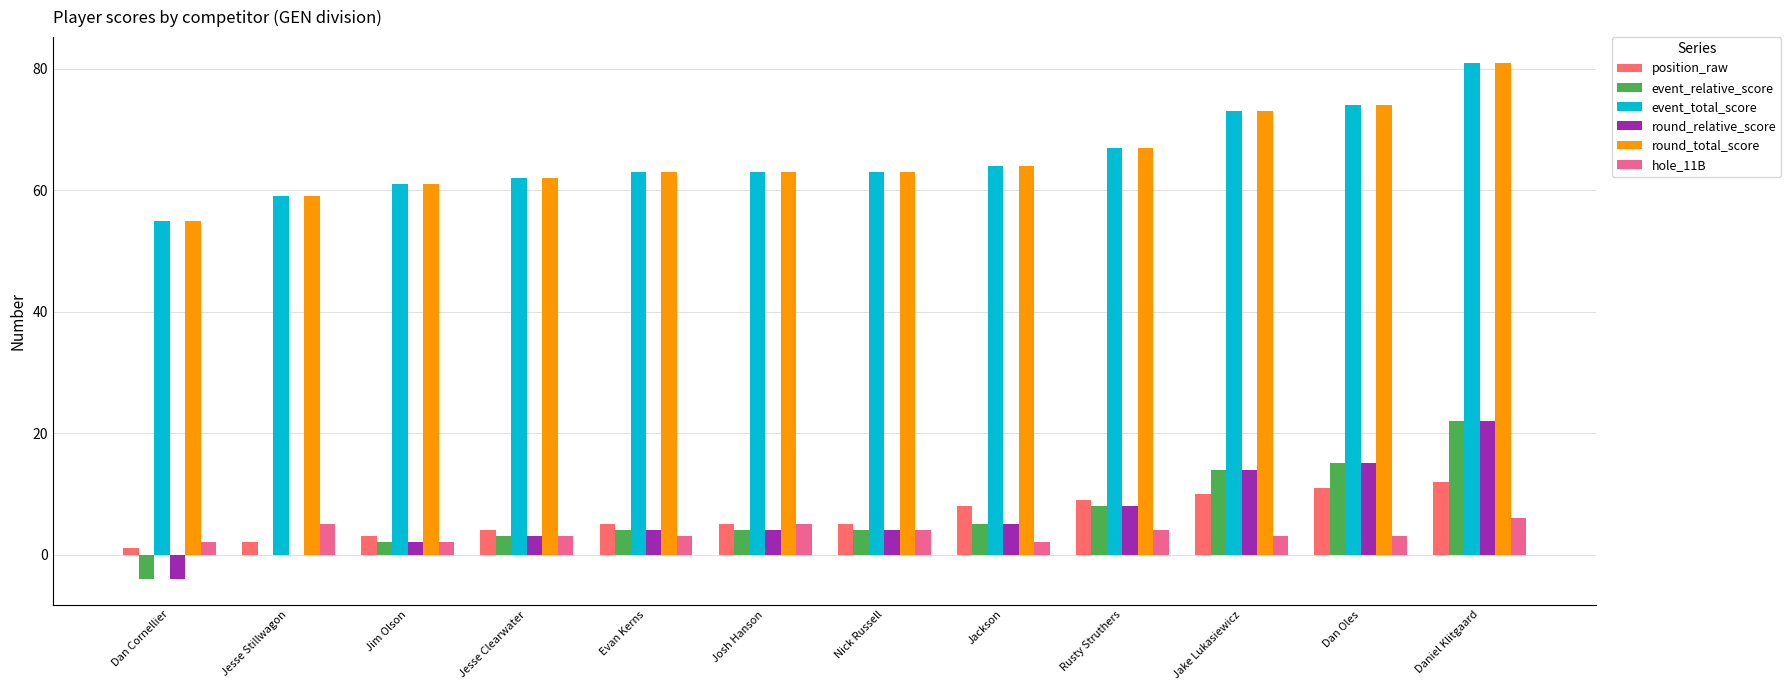

The value of event_relative_score at Jesse Stillwagon is 14. True or false?

False